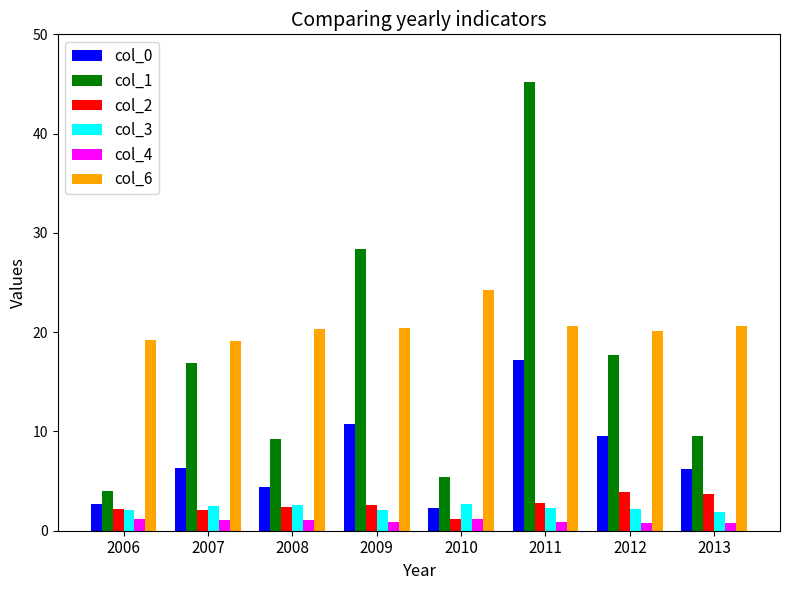

What is the value of the col_0 bar at the 7th from the left?

9.5